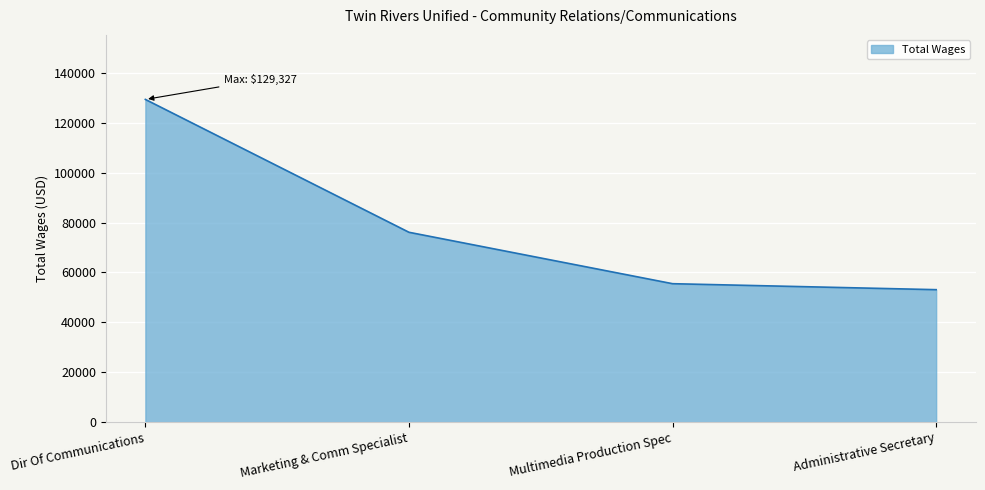

How many lines are shown in the chart?

1